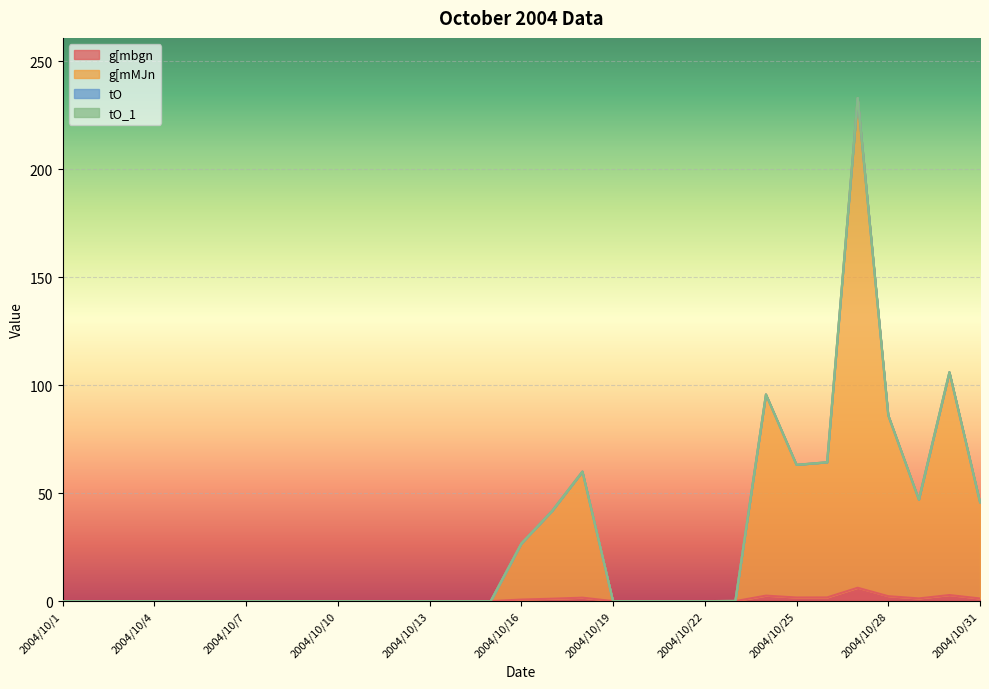

True or false: g[mbgn has a value of 3.3 at 2004/10/4.

False